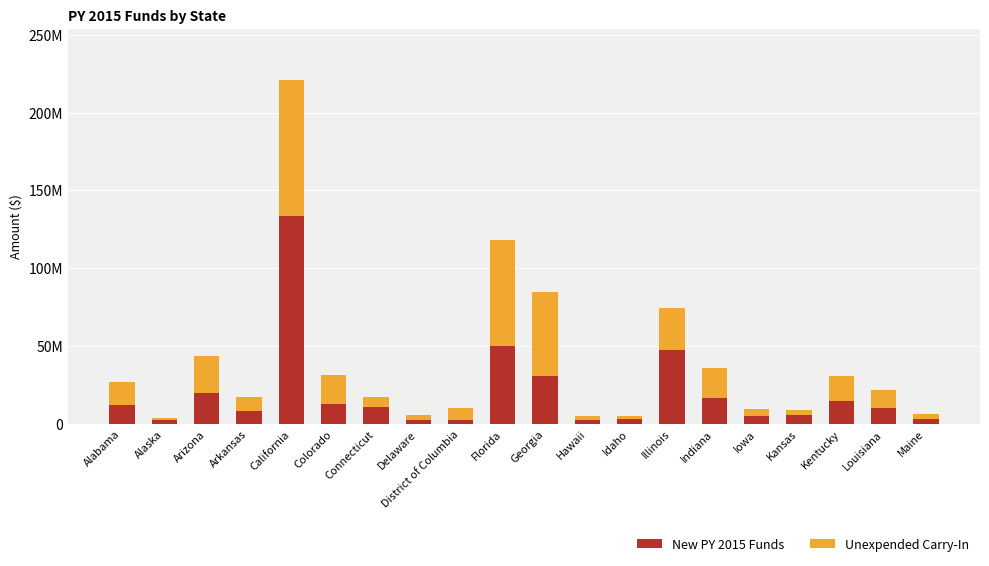

What is the sum of the New PY 2015 Funds values at Florida and Louisiana?

60468125